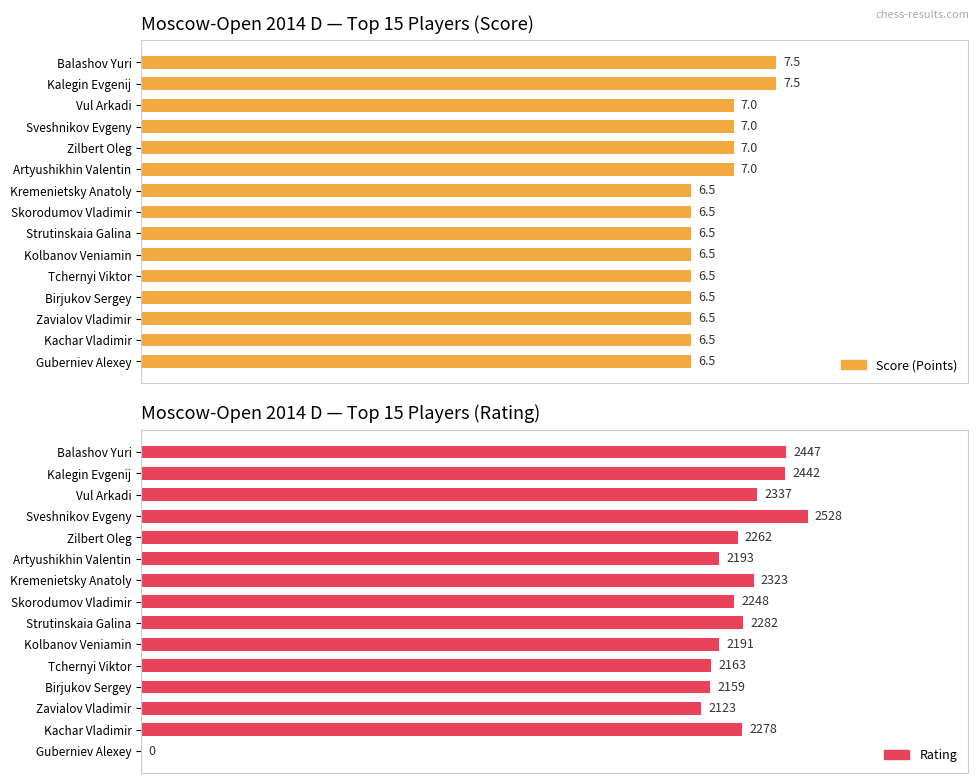

How many bars are there in each group?

2